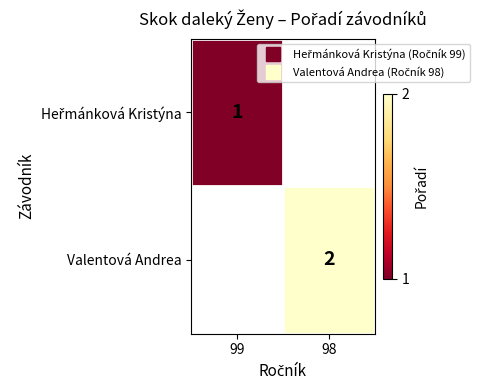

Which category has the highest value across all series?

98